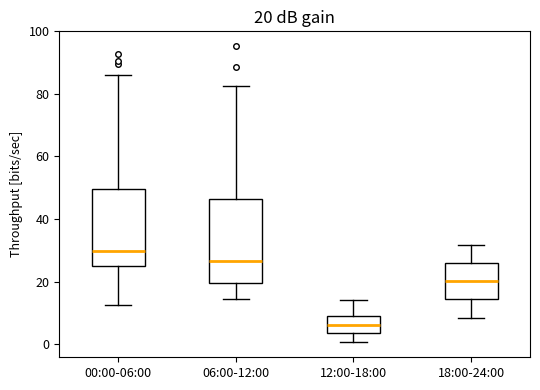

Which box has the lowest median line?

12:00-18:00